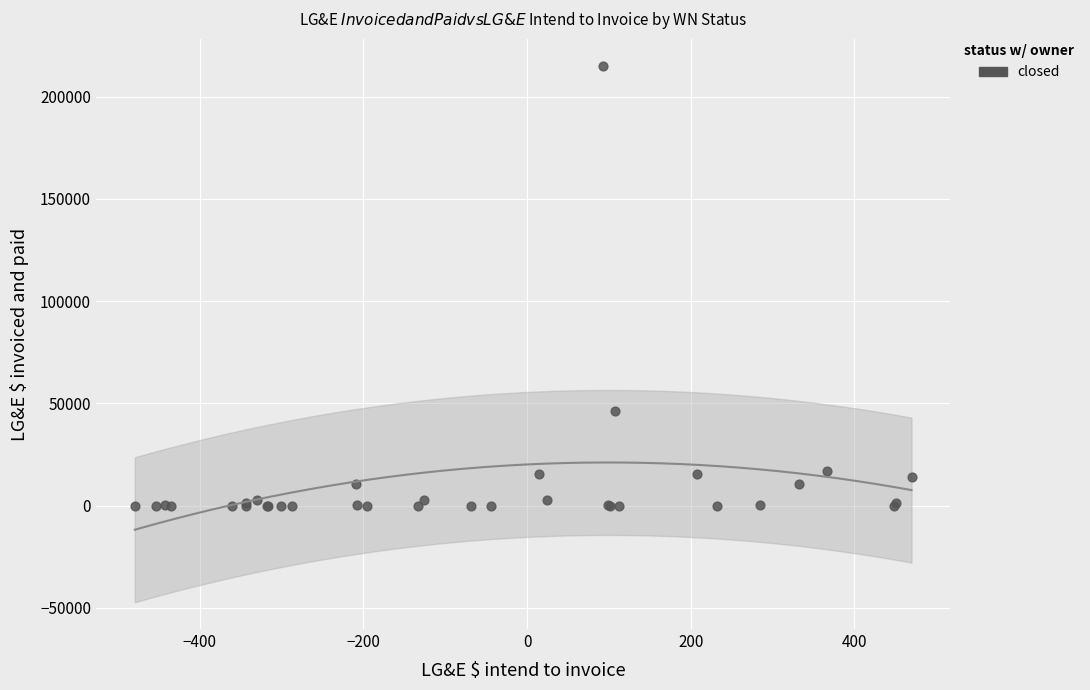

What Y value in the scatter plot is closest to 107524?

46276.0